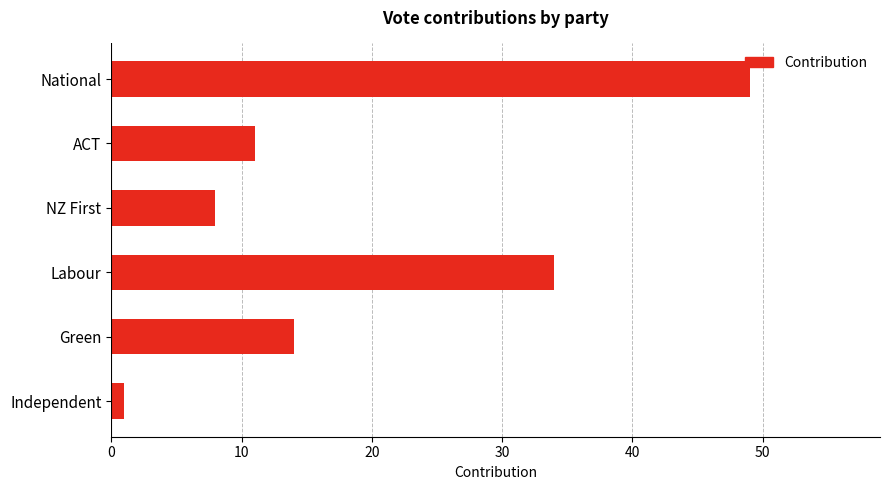

What is the difference between the second highest and second lowest values?

26